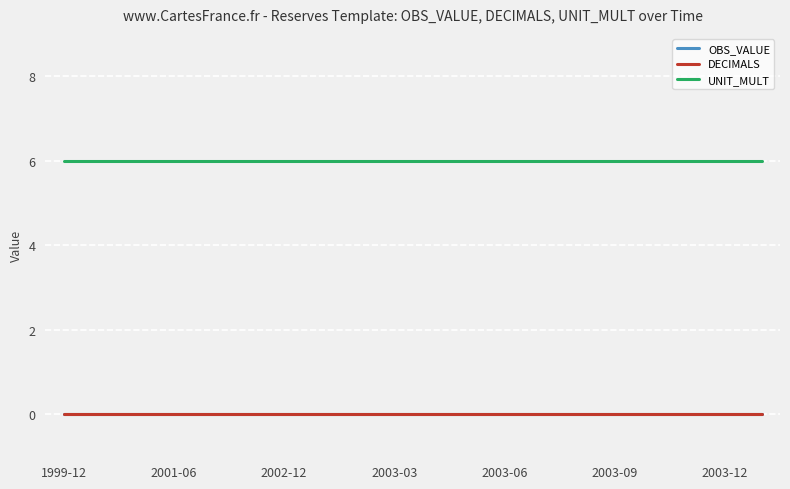

What is the greatest value displayed?

6